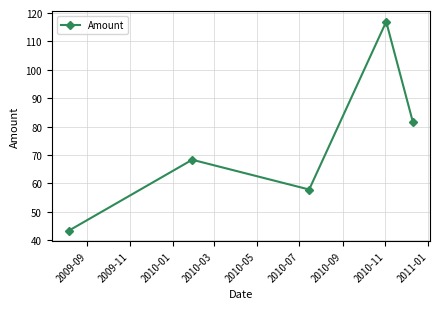

What is the value of the 3rd point from the left?

57.9